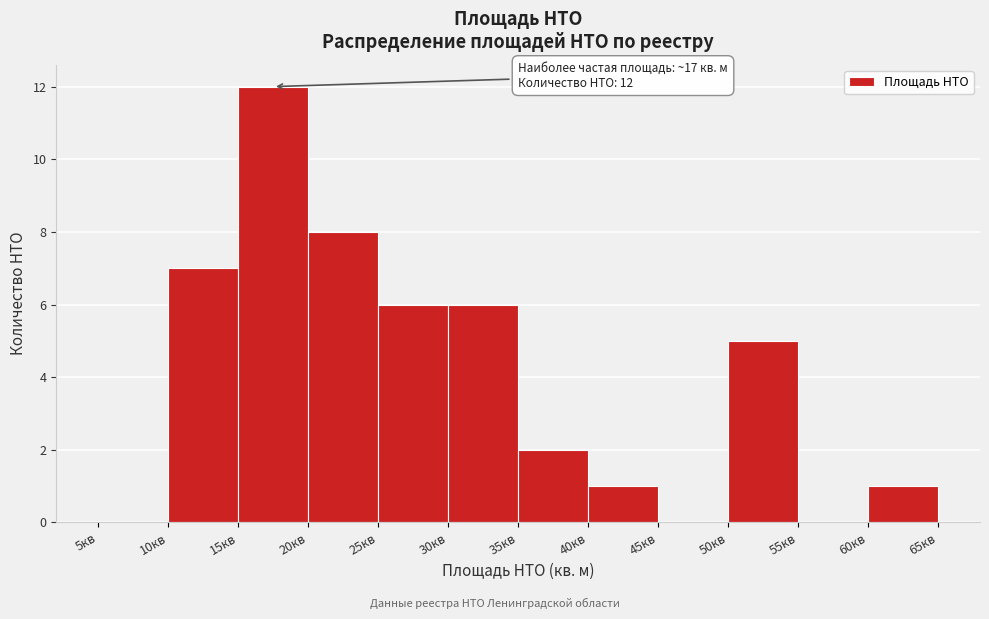

Which range on the x-axis has the tallest bar?

15 to 20